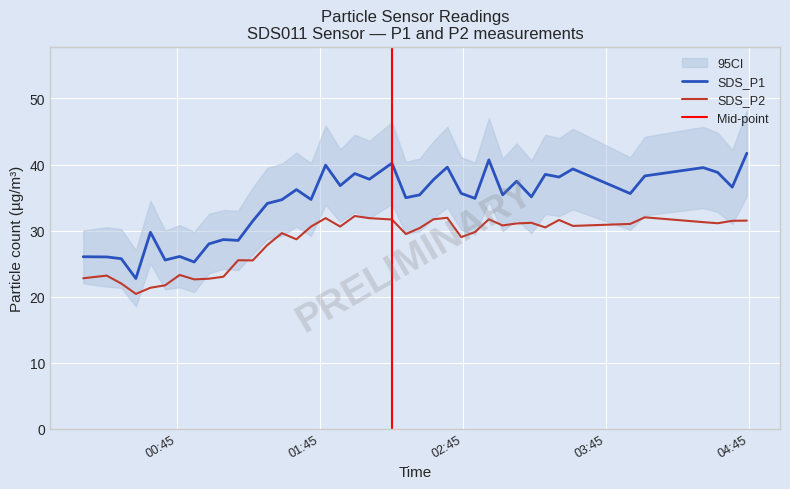

What position from the right is 2022/04/23 02:55:56?

13